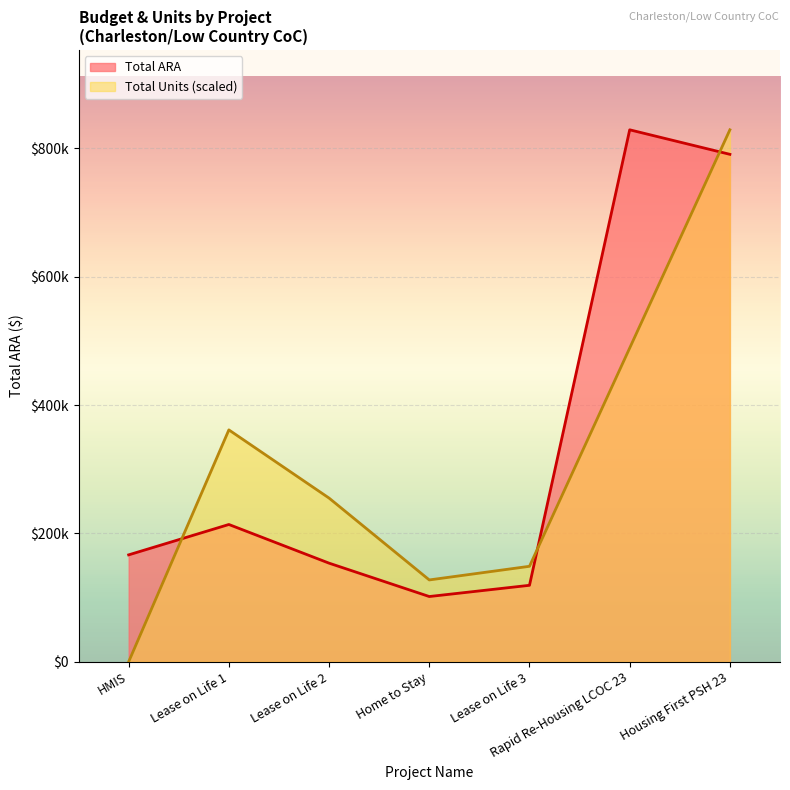

At which category does the chart reach its peak across all series?

Rapid Re-Housing LCOC 23